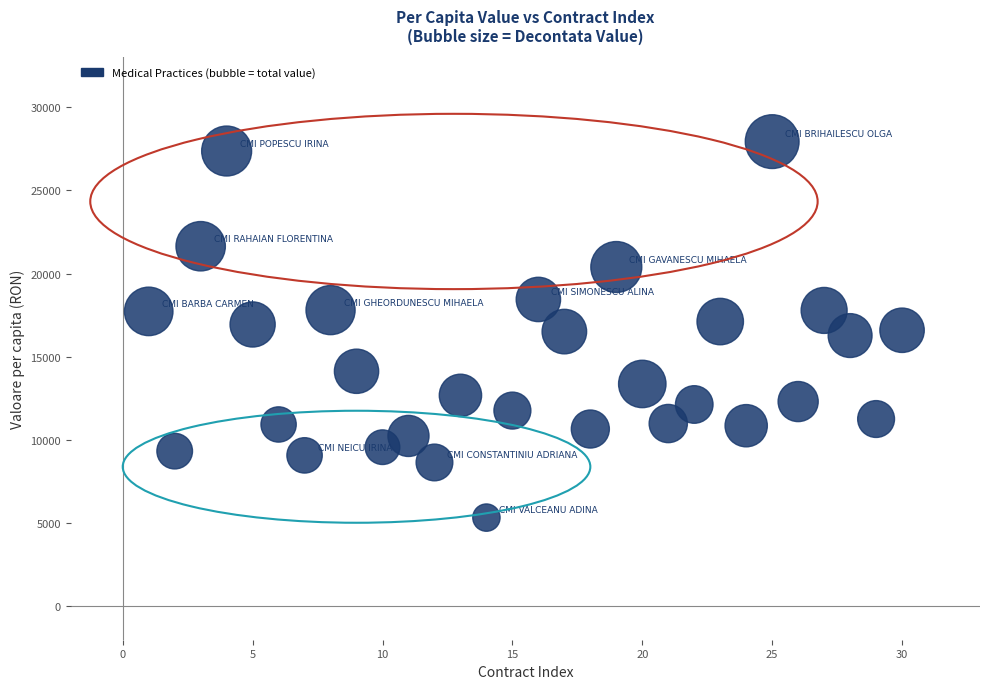

What is the range of X values (max minus min)?

29.0